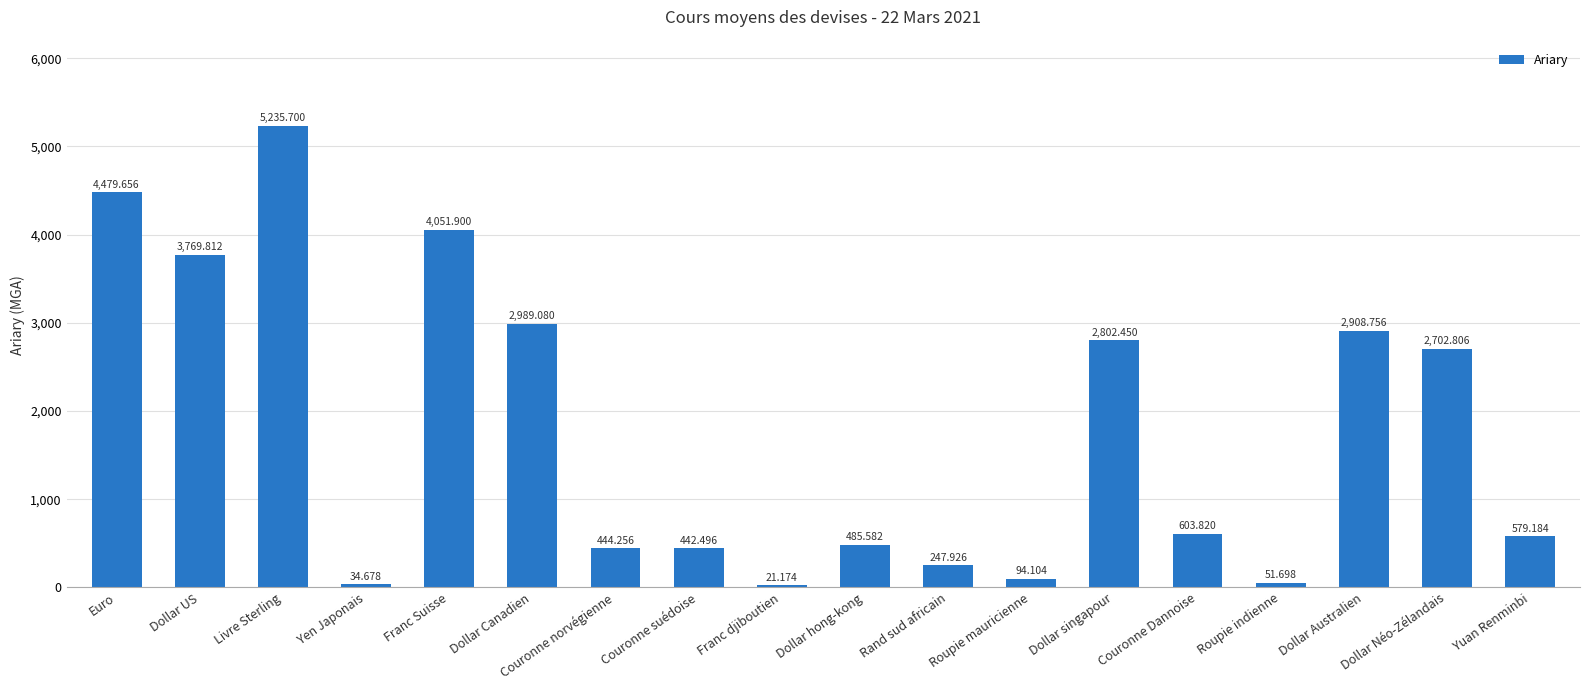

What is the sum of all values?

31945.1